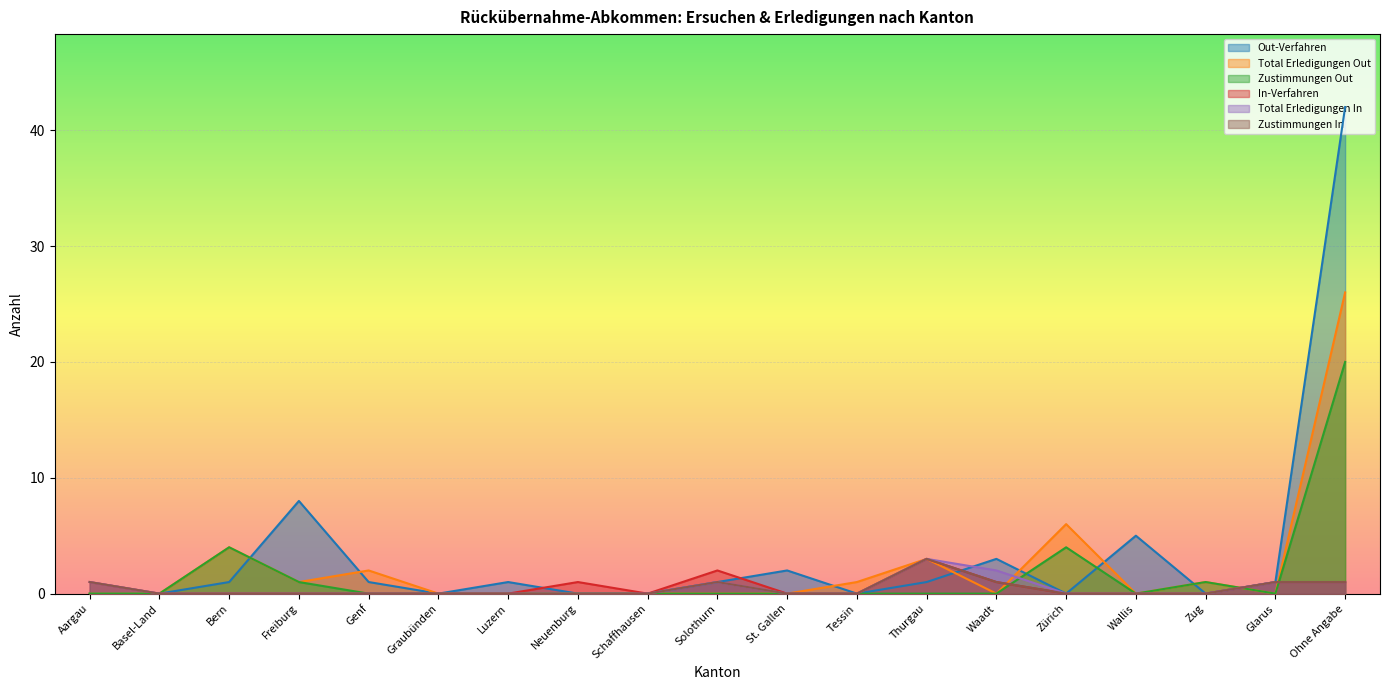

The Zustimmungen In series shows 3 at Thurgau. True or false?

True